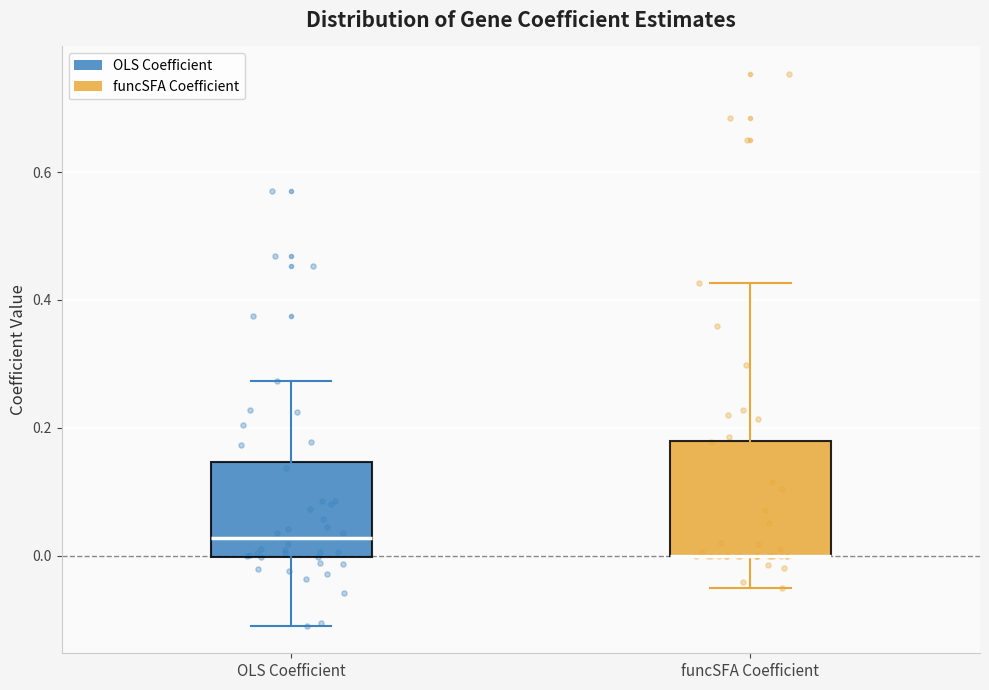

Where does the lower whisker of the box for OLS Coefficient end on the y-axis? The values are not printed on the chart, so give them approximately, as read against the axis.

-0.10